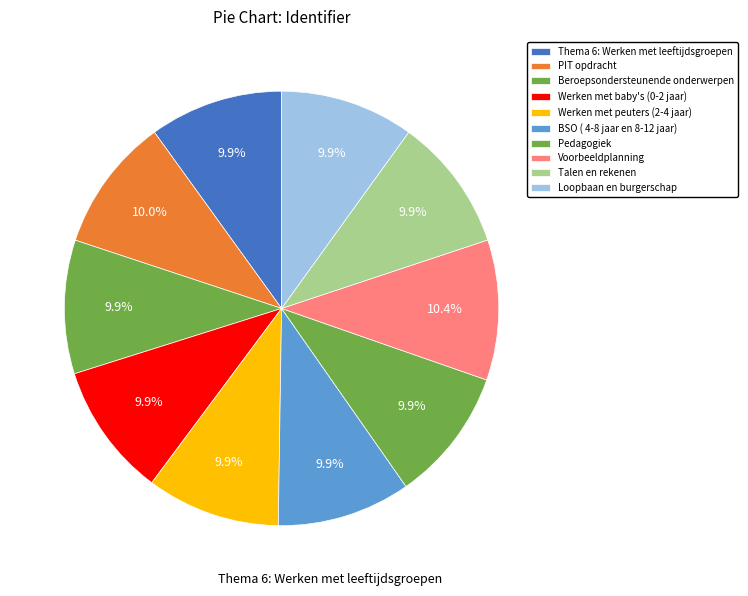

How many segments does this pie chart have?

10